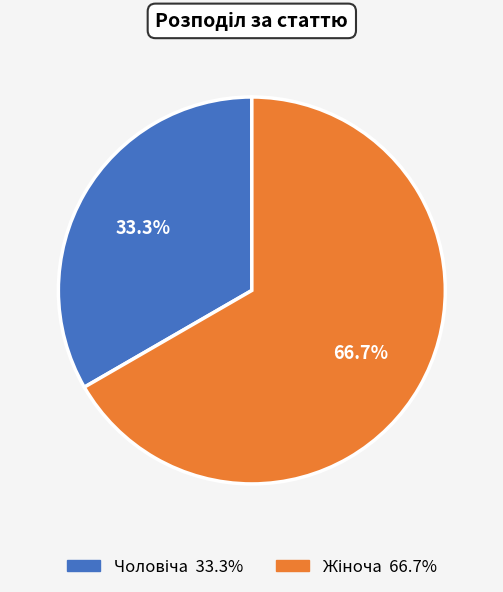

Is there any slice that represents more than half of the pie?

Yes